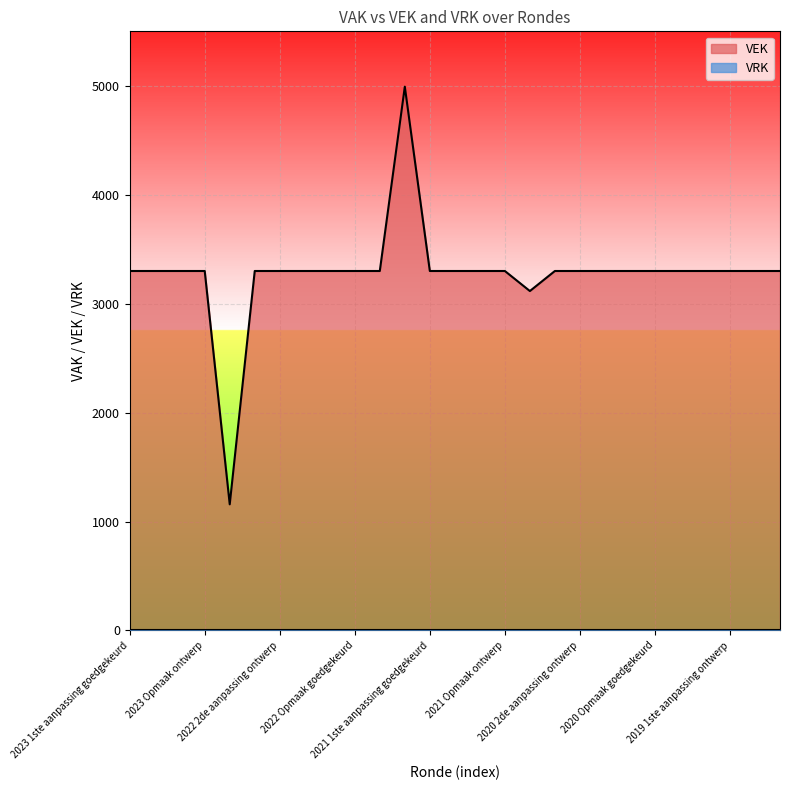

What is the lowest value of the VEK series?

1158